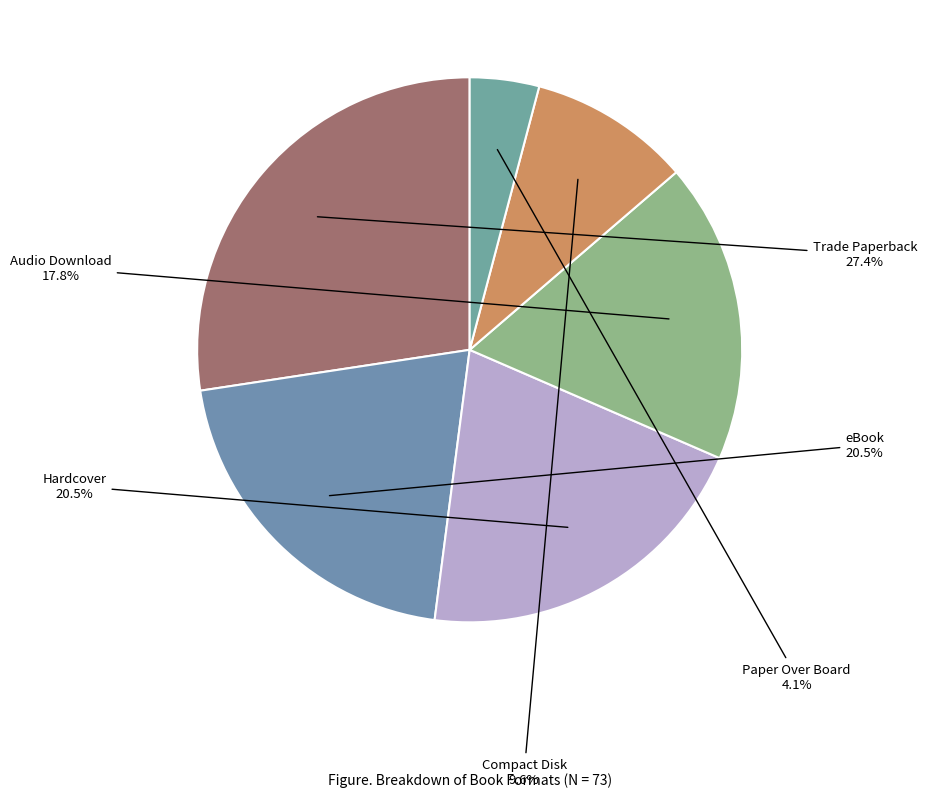

Do Compact Disk and Hardcover together represent more than half of the pie?

No